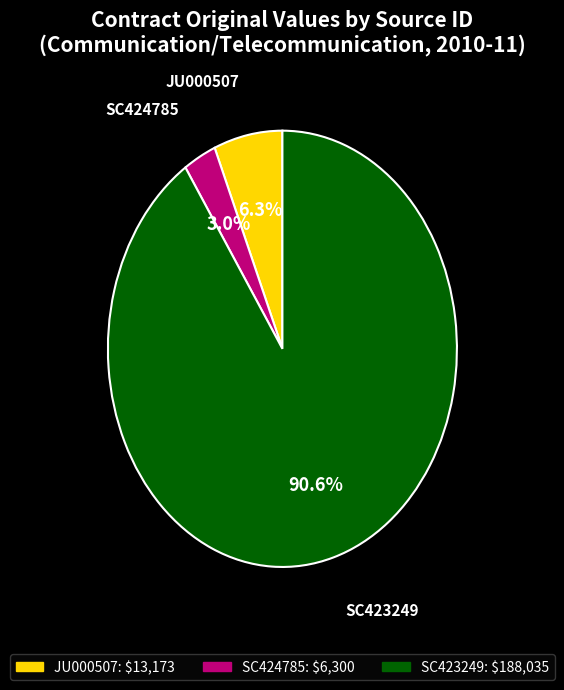

True or false: SC424785 accounts for 15% of the total.

False